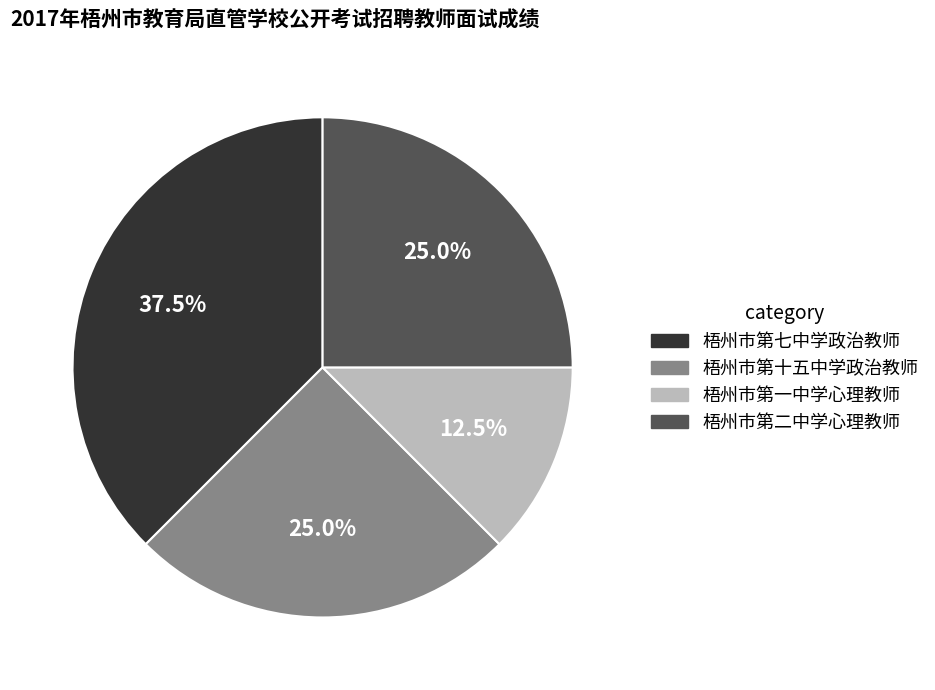

Does 梧州市第十五中学政治教师 account for over 50% of the chart?

No